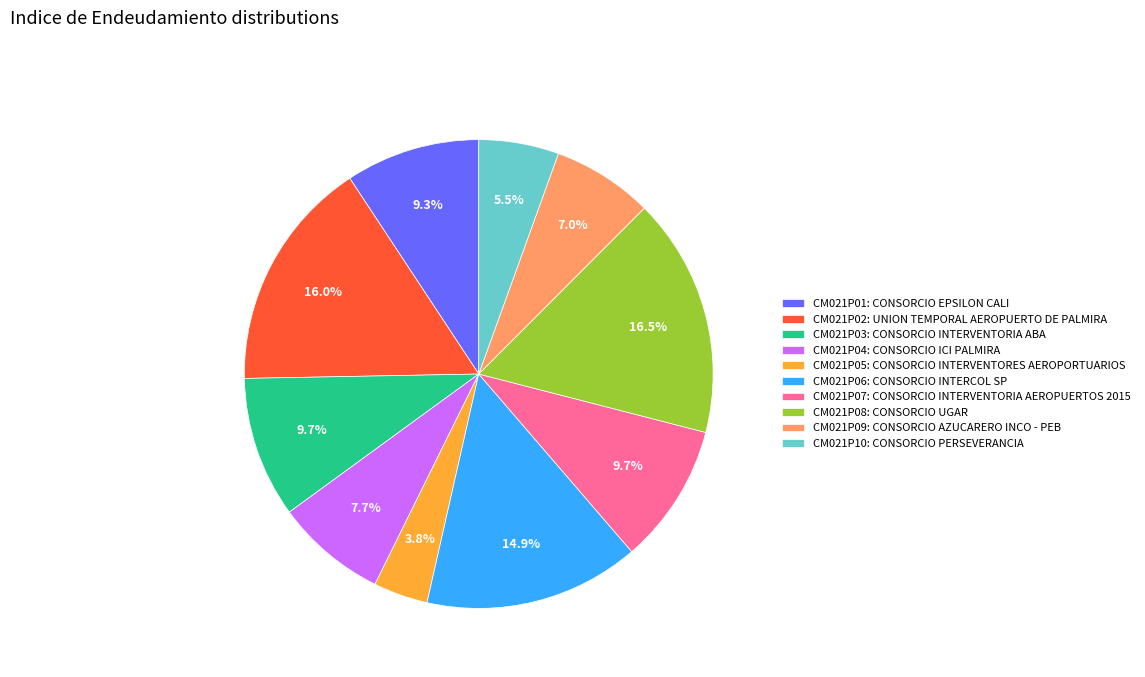

Is there any slice that represents more than half of the pie?

No